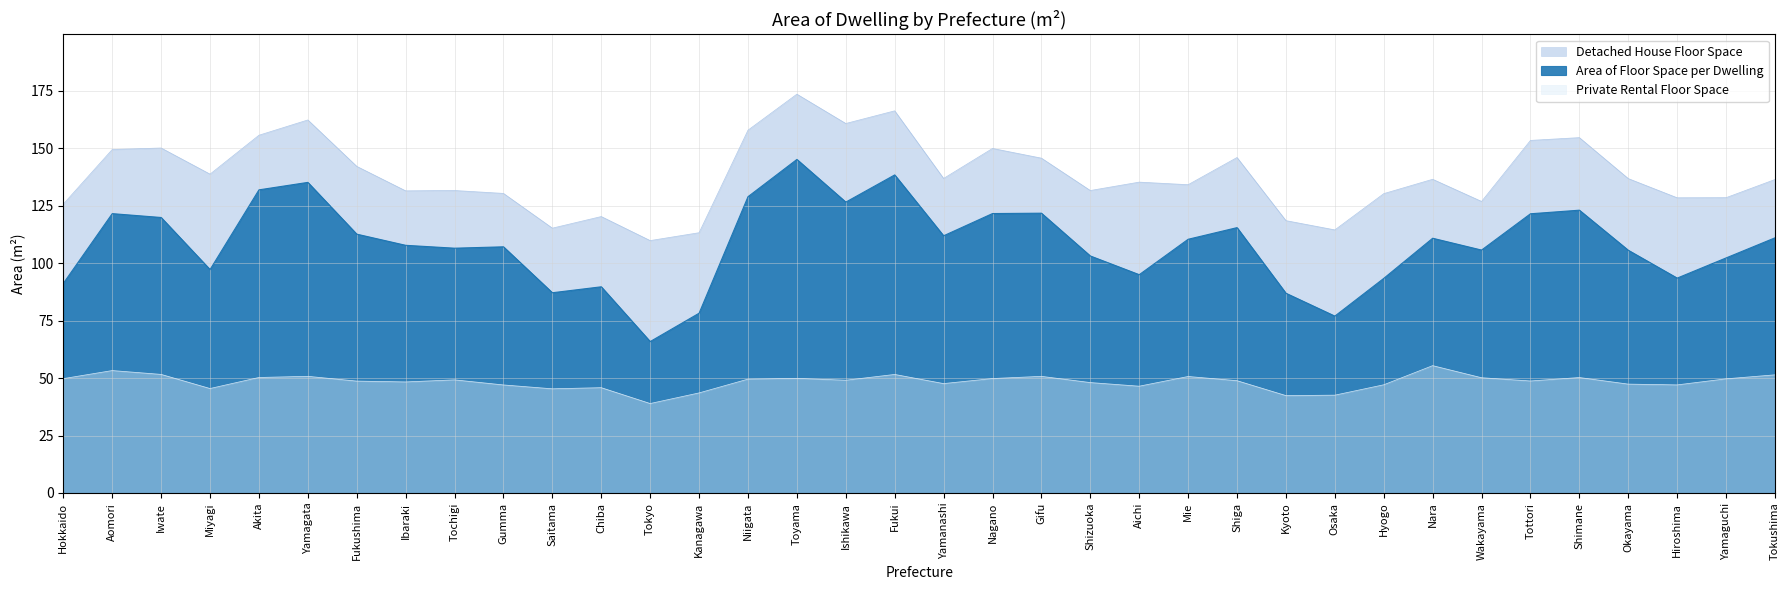

True or false: Area of Floor Space per Dwelling and Private Rental Floor Space intersect in this chart.

False